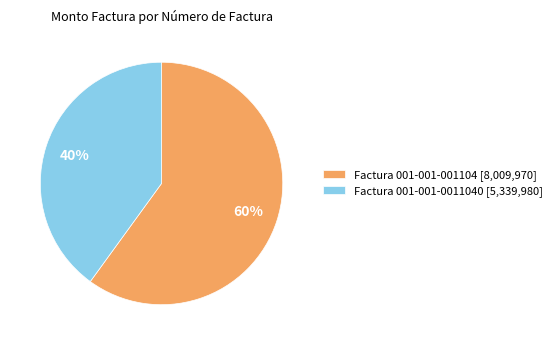

Does any single category account for the majority?

Yes